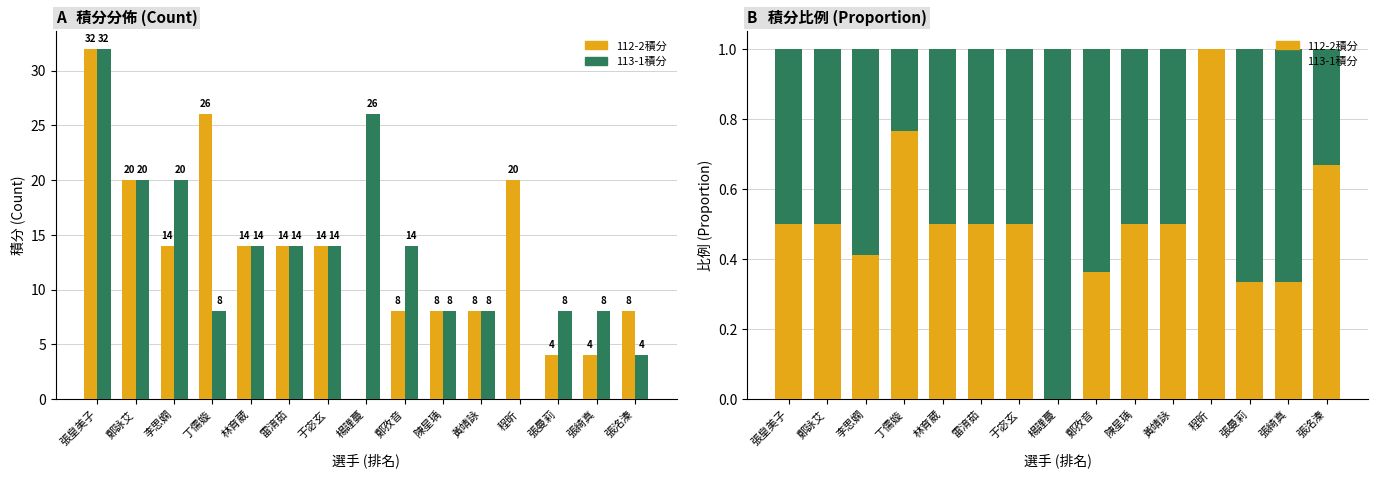

Rank the series by their average value, from lowest to highest.

112-2積分, 113-1積分